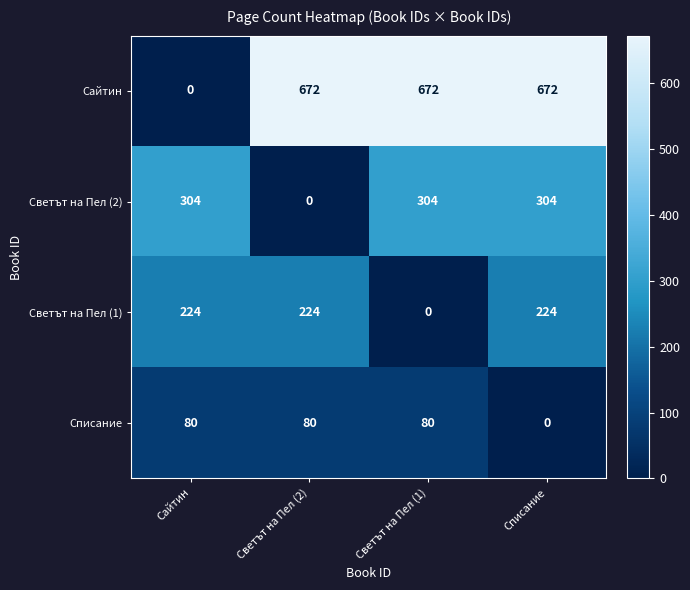

What is the difference between the highest and lowest values at Светът на Пел (1)?

672